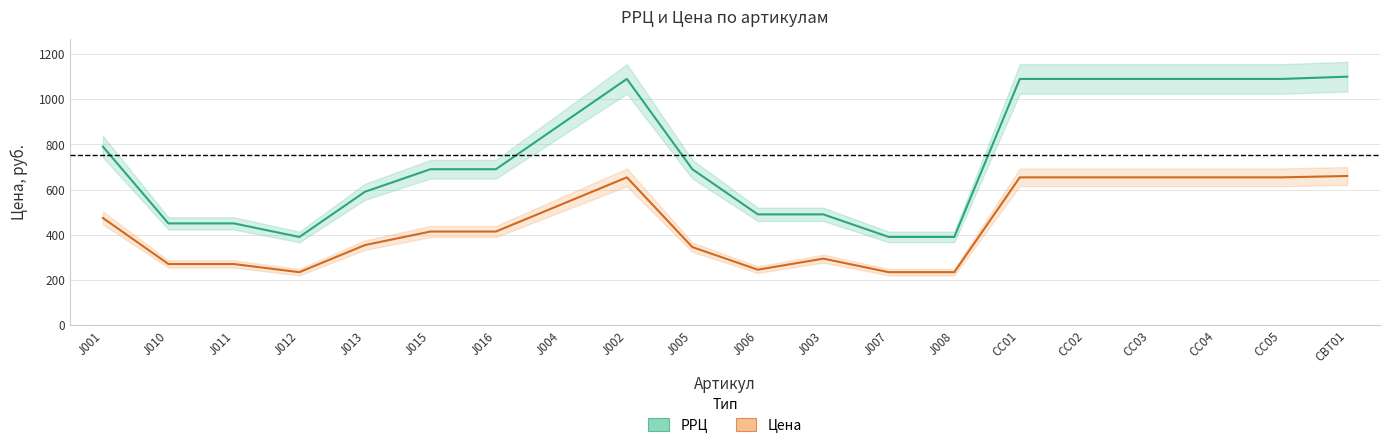

What is the highest value of the Цена series?

660